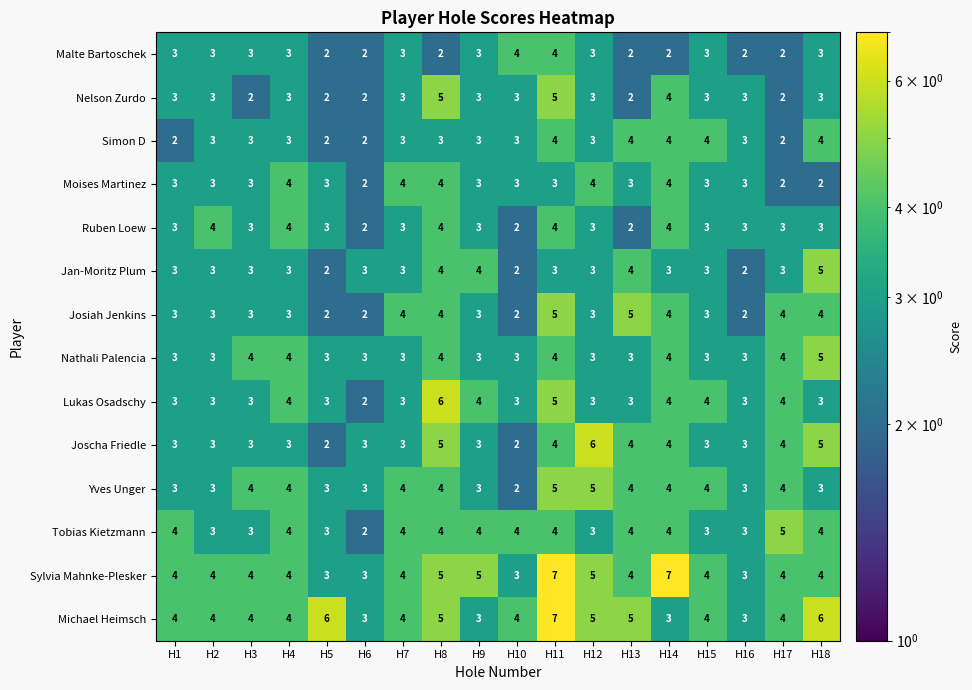

At how many categories does at least one series exceed 2?

18